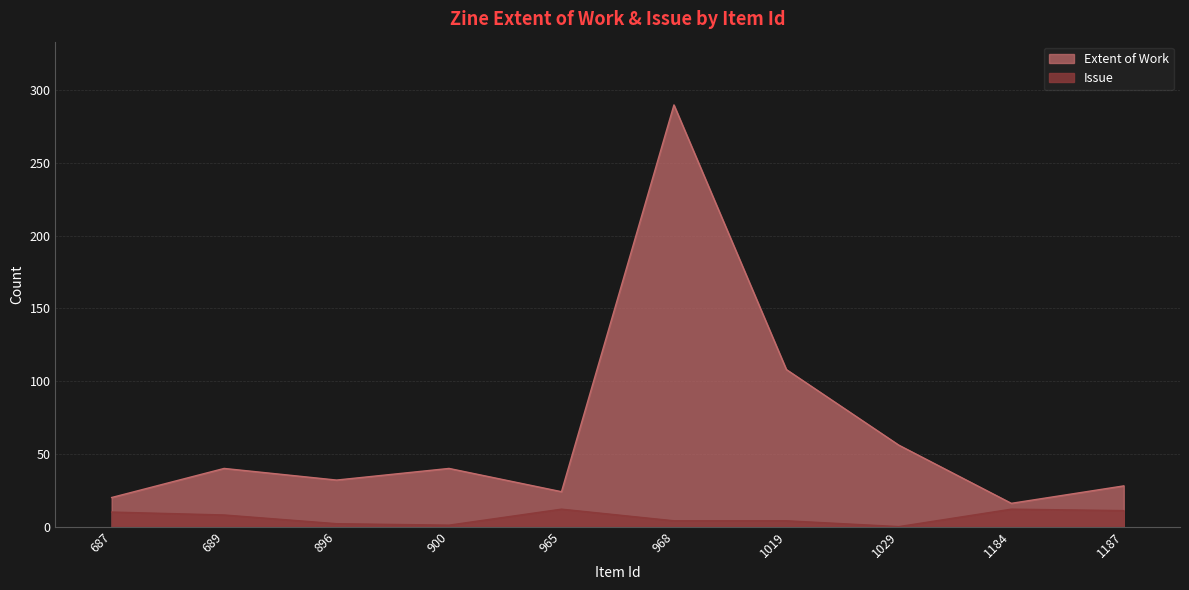

True or false: Issue and Extent of Work cross at least once.

False